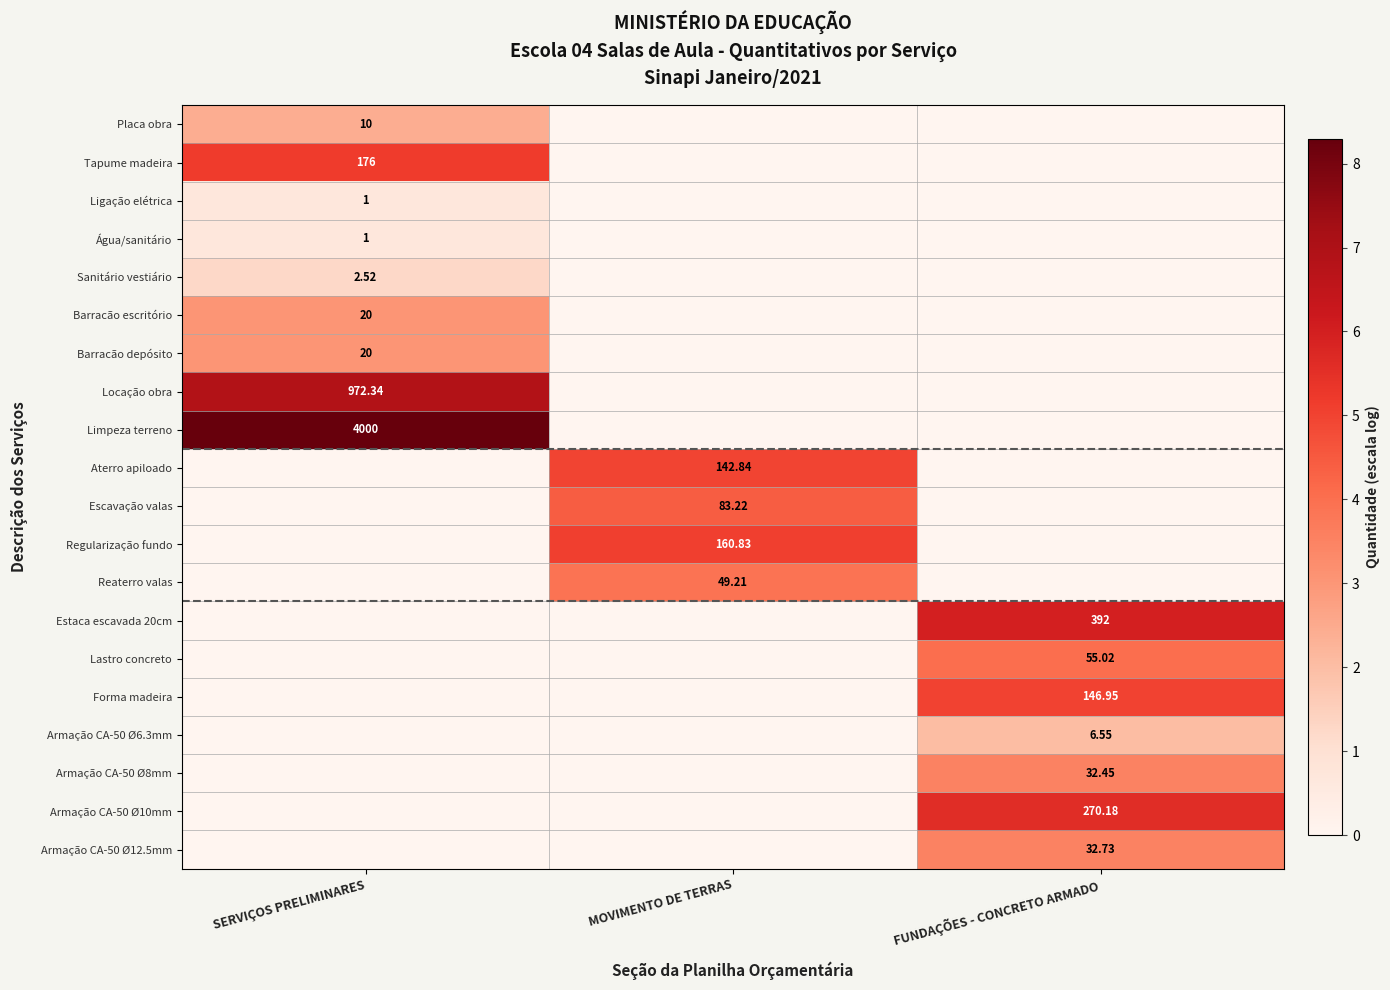

True or false: Escavação valas has a value of 2.7 at MOVIMENTO DE TERRAS.

False